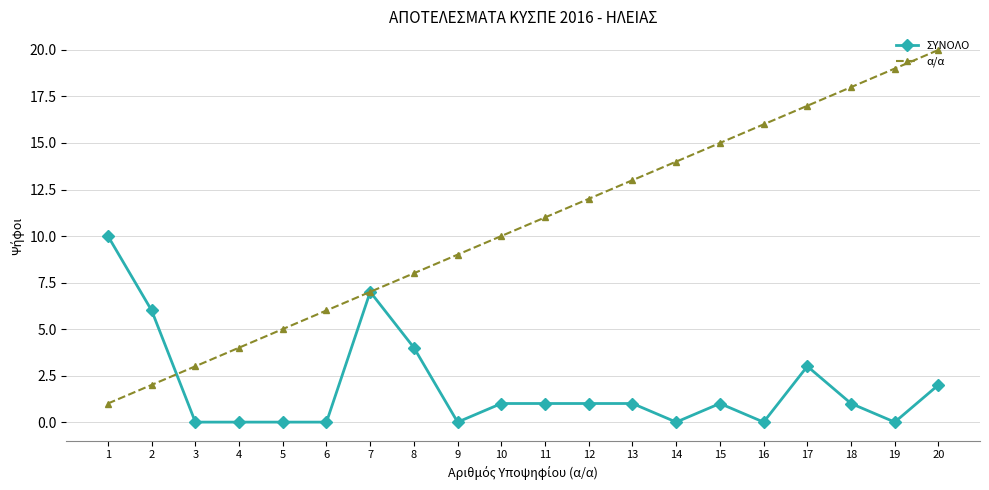

Does the chart have visible grid lines?

Yes